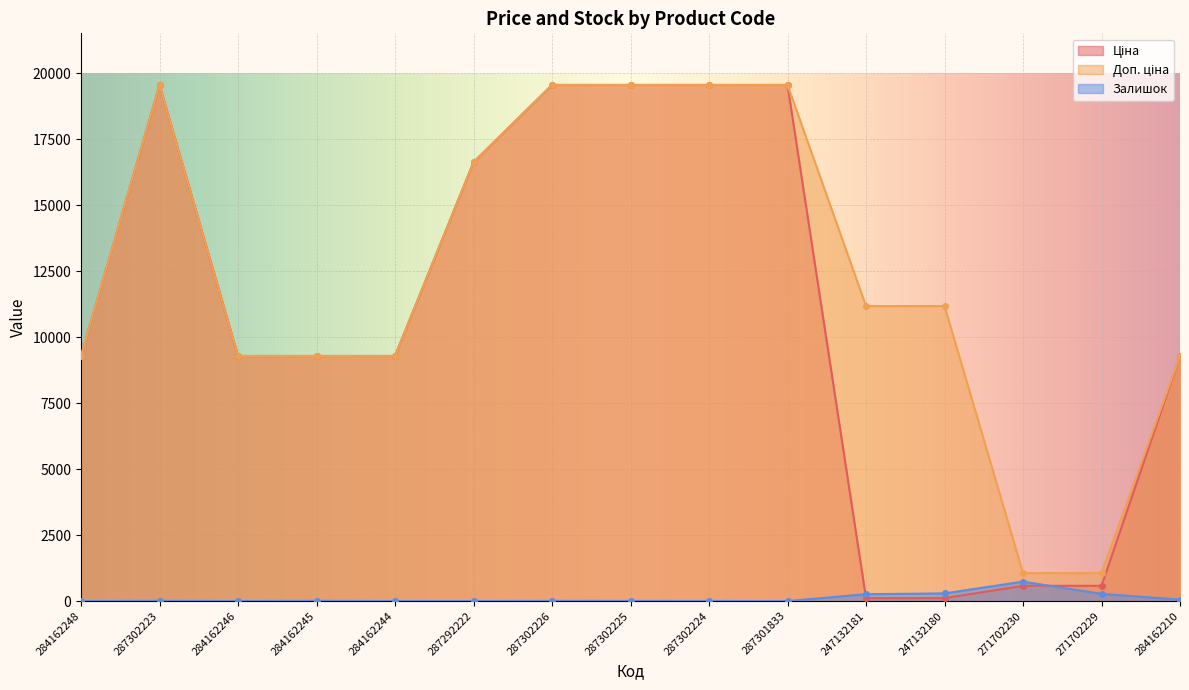

Reading left to right, transcribe all the data shown in this chart.

Ціна: 284162248=9290.5	287302223=19564.9	284162246=9290.5	284162245=9290.5	284162244=9290.5	287292222=16636.8	287302226=19564.9	287302225=19564.9	287302224=19564.9	287301833=19564.9	247132181=111.8	247132180=111.8	271702230=578.1	271702229=578.1	284162210=9290.5
Доп. ціна: 284162248=9290.5	287302223=19564.9	284162246=9290.5	284162245=9290.5	284162244=9290.5	287292222=16636.8	287302226=19564.9	287302225=19564.9	287302224=19564.9	287301833=19564.9	247132181=11182.0	247132180=11182.0	271702230=1060.0	271702229=1060.0	284162210=9290.5
Залишок: 284162248=0.0	287302223=7.0	284162246=0.0	284162245=8.0	284162244=0.0	287292222=0.0	287302226=7.0	287302225=5.0	287302224=3.0	287301833=0.0	247132181=260.0	247132180=290.0	271702230=736.0	271702229=273.0	284162210=55.0